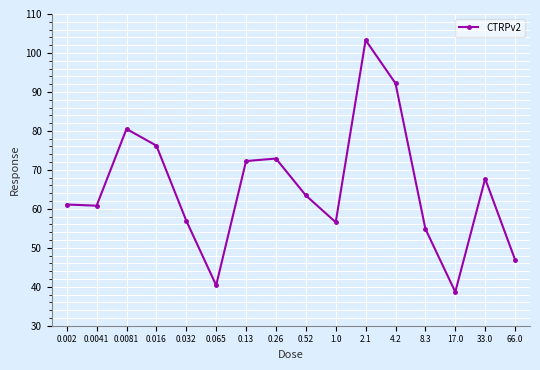

What is the smallest value displayed?

38.7